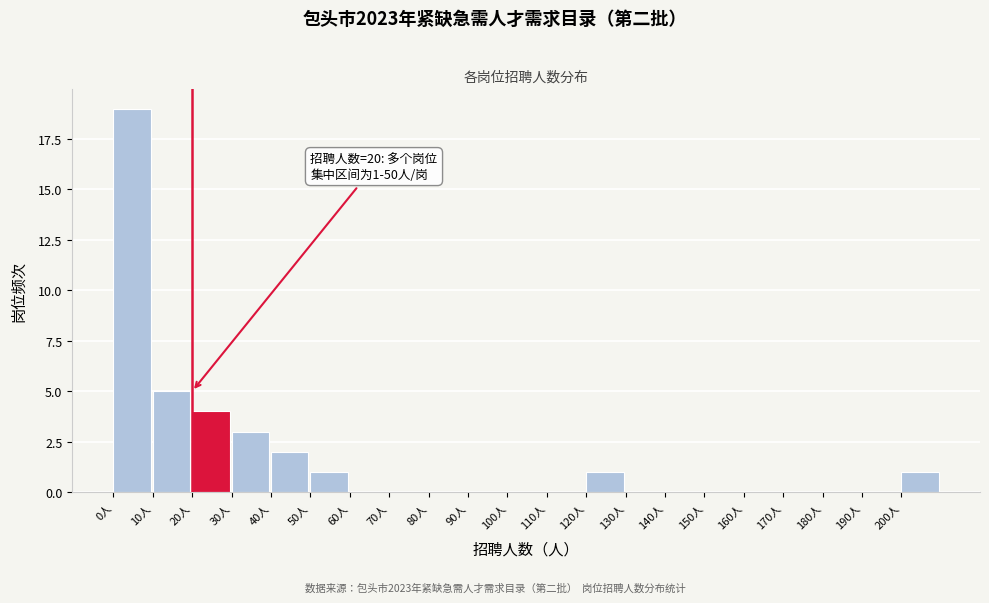

Which range on the x-axis has the tallest bar?

0 to 10